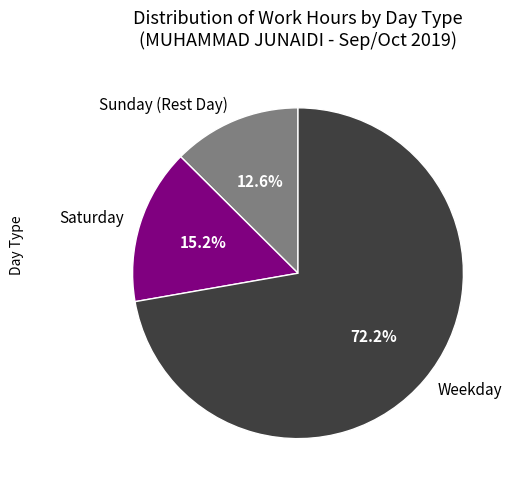

Does any single category account for the majority?

Yes